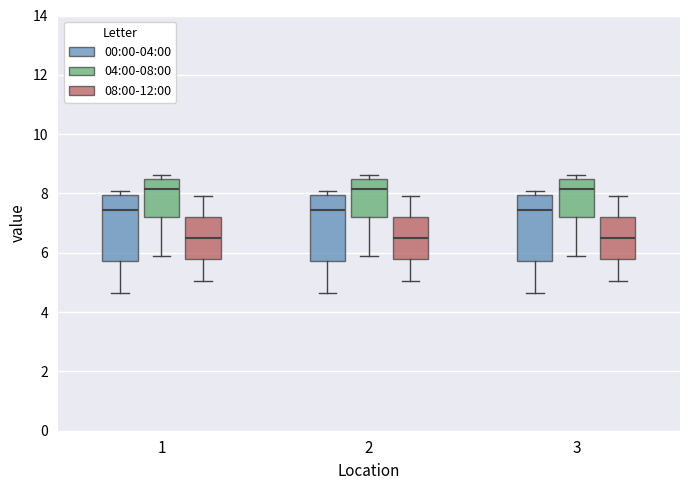

Reading left to right, read every box against the y-axis: the position of its median line, the range the box covers, and the ends of its whiskers. The values are not printed on the chart, so give them approximately, as read against the axis.

1 (00:00-04:00): median 7.4, box 5.8 to 8.0, whiskers 4.6 to 8.0 (just above the box's upper edge)
1 (04:00-08:00): median 8.2, box 7.2 to 8.6, whiskers 6.0 to 8.6 (just above the box's upper edge)
1 (08:00-12:00): median 6.4, box 5.8 to 7.2, whiskers 5.0 to 8.0
2 (00:00-04:00): median 7.4, box 5.8 to 8.0, whiskers 4.6 to 8.0 (just above the box's upper edge)
2 (04:00-08:00): median 8.2, box 7.2 to 8.6, whiskers 6.0 to 8.6 (just above the box's upper edge)
2 (08:00-12:00): median 6.4, box 5.8 to 7.2, whiskers 5.0 to 8.0
3 (00:00-04:00): median 7.4, box 5.8 to 8.0, whiskers 4.6 to 8.0 (just above the box's upper edge)
3 (04:00-08:00): median 8.2, box 7.2 to 8.6, whiskers 6.0 to 8.6 (just above the box's upper edge)
3 (08:00-12:00): median 6.4, box 5.8 to 7.2, whiskers 5.0 to 8.0